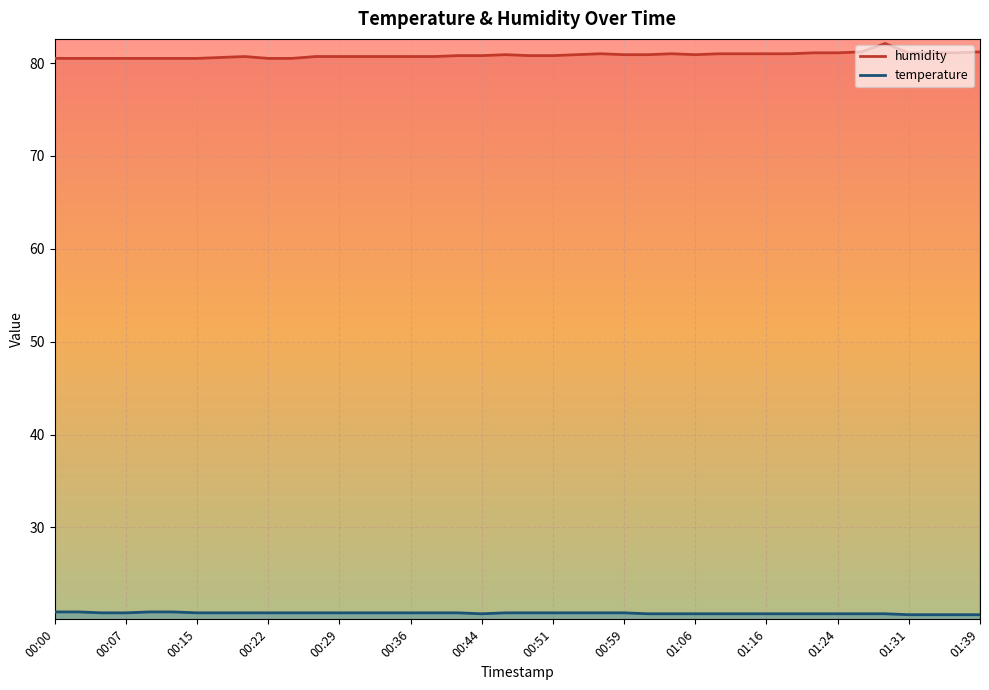

True or false: humidity and temperature intersect in this chart.

False